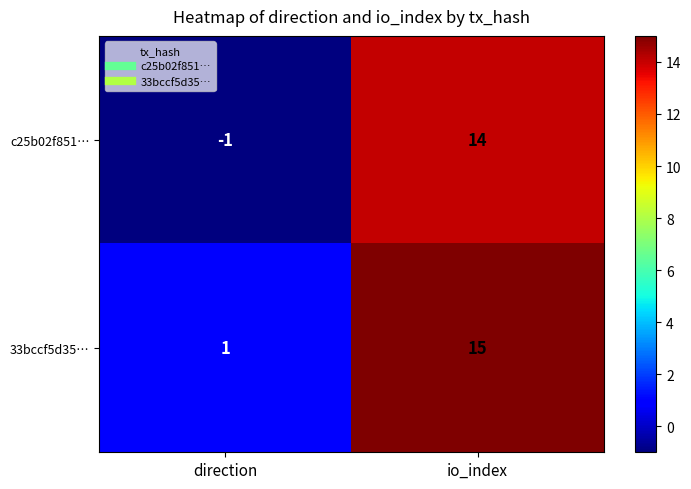

At which category does the chart reach its peak across all series?

io_index